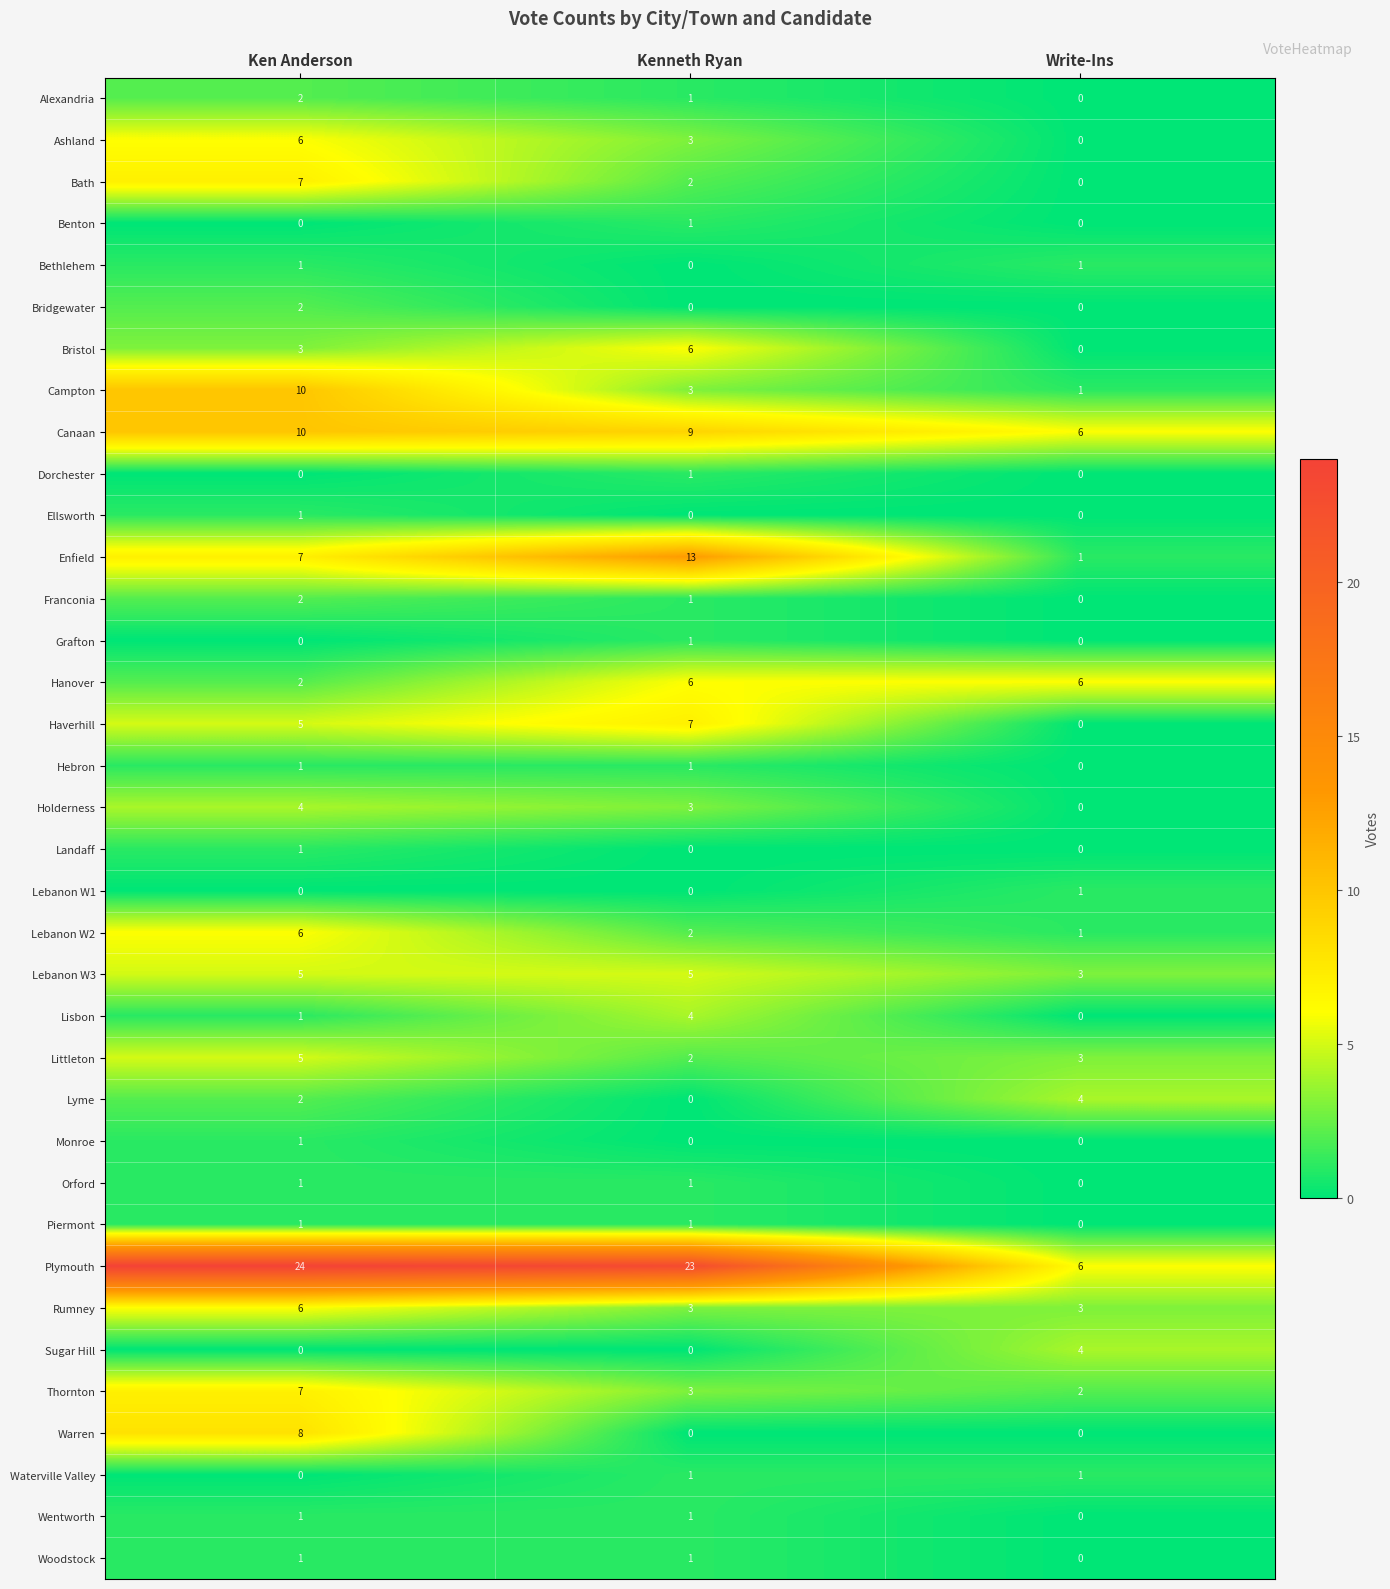

How many Thornton values are between 2 and 7?

3